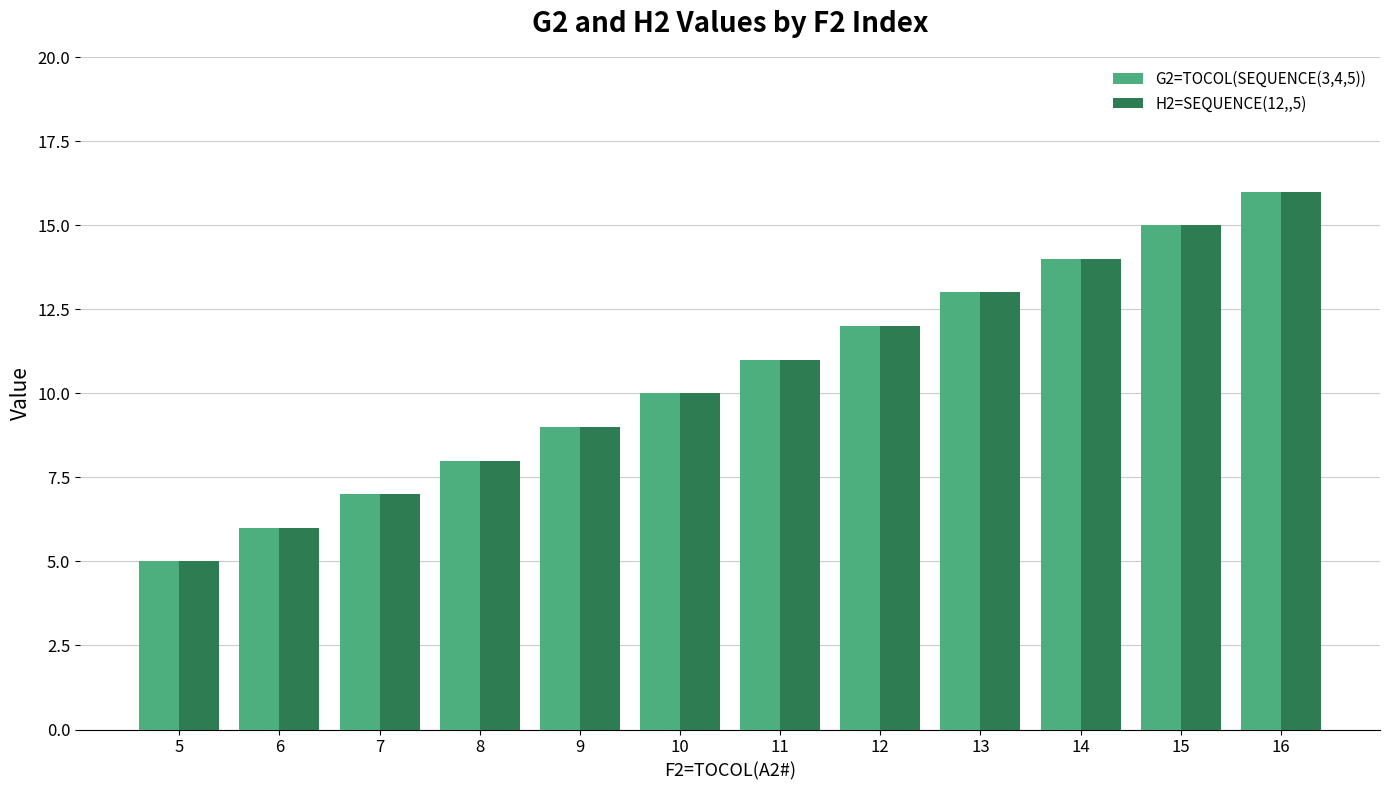

How many categories are shown in the chart?

12